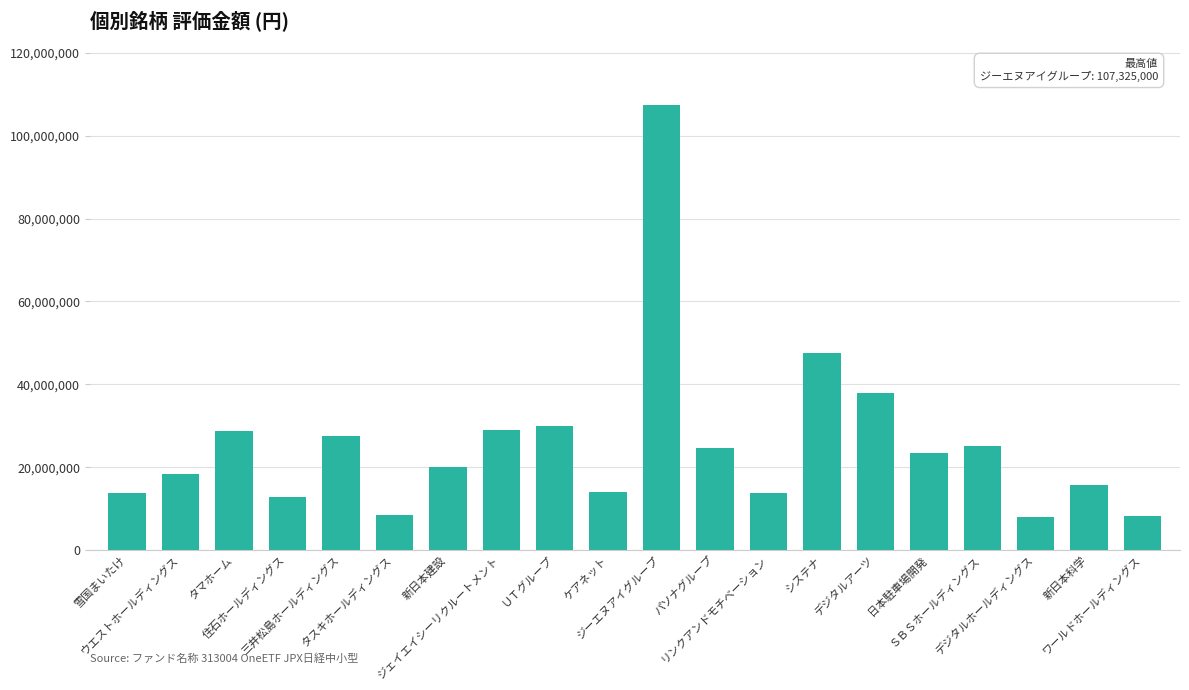

What is the value of the 6th bar from the left?

8449500